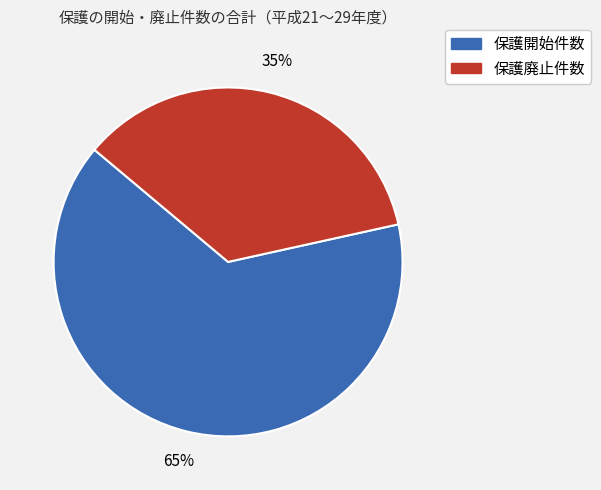

Does any single category account for the majority?

Yes